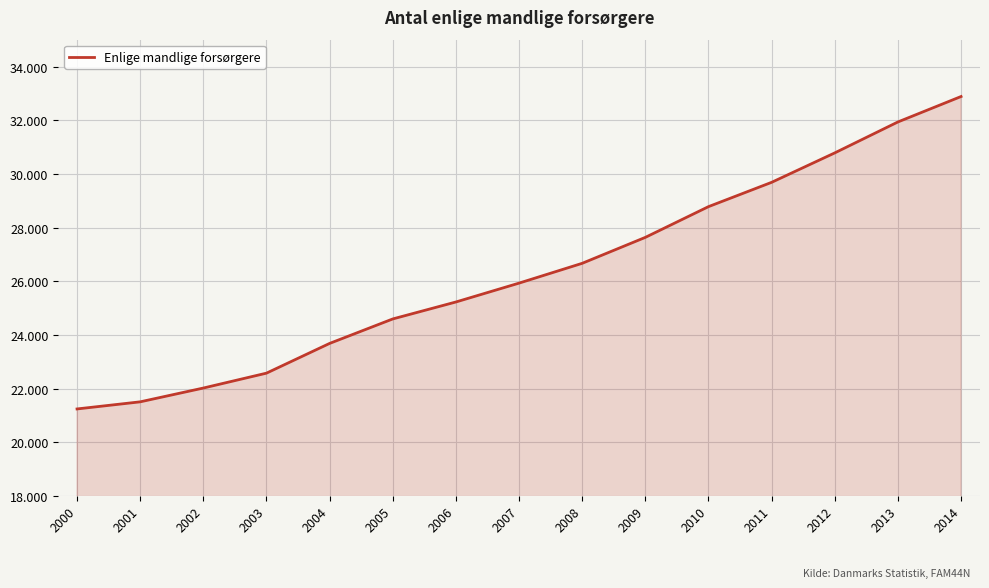

Does the chart have visible grid lines?

Yes